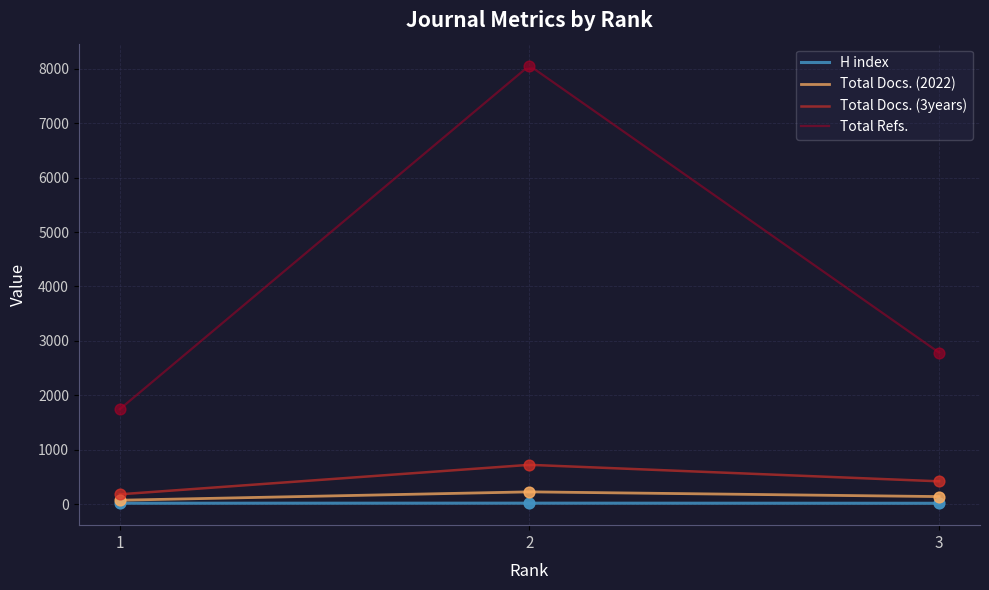

Which series contains the lowest Y value?

H index